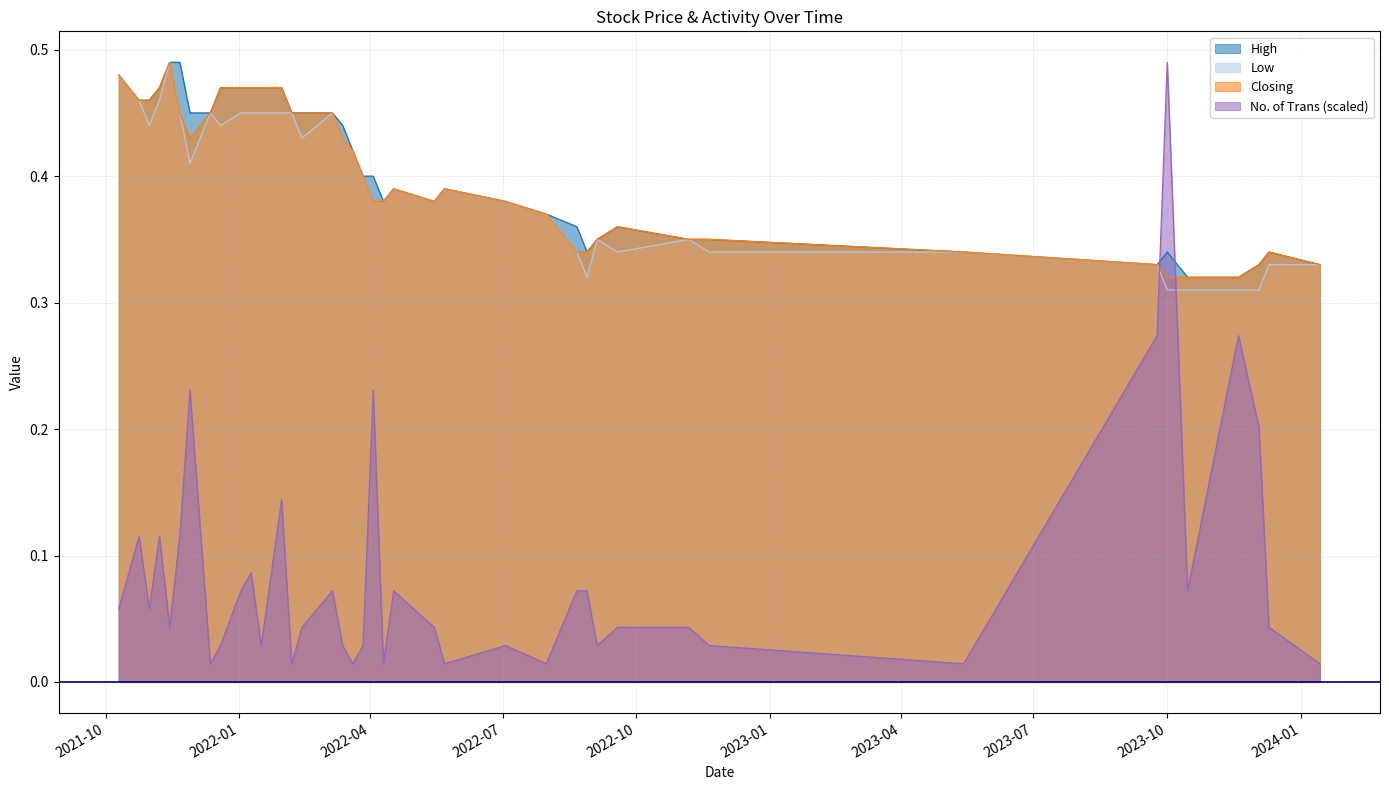

What is the label of the 32nd point from the right?

2021-12-19